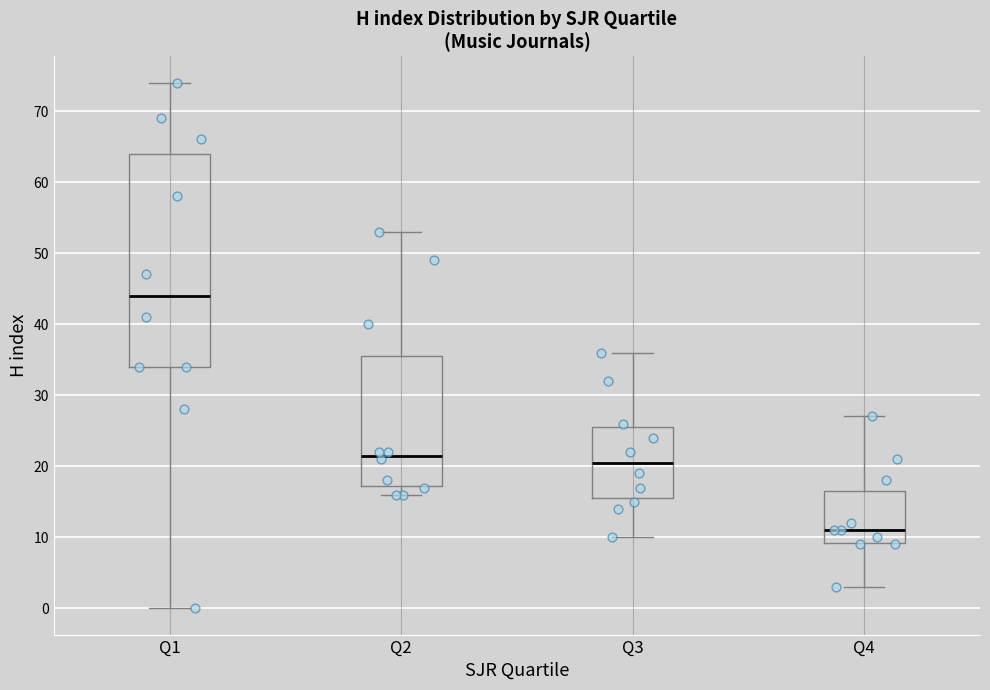

Reading left to right, transcribe this box plot: for each box, give where its median line is, the range the box spans, and where its two whiskers end, as read against the y-axis. The values are not printed on the chart, so give them approximately, as read against the axis.

Q1: median 44, box 34 to 64, whiskers 0 to 74
Q2: median 22, box 17 to 36, whiskers 16 to 53
Q3: median 21, box 16 to 26, whiskers 10 to 36
Q4: median 11, box 9 to 17, whiskers 3 to 27